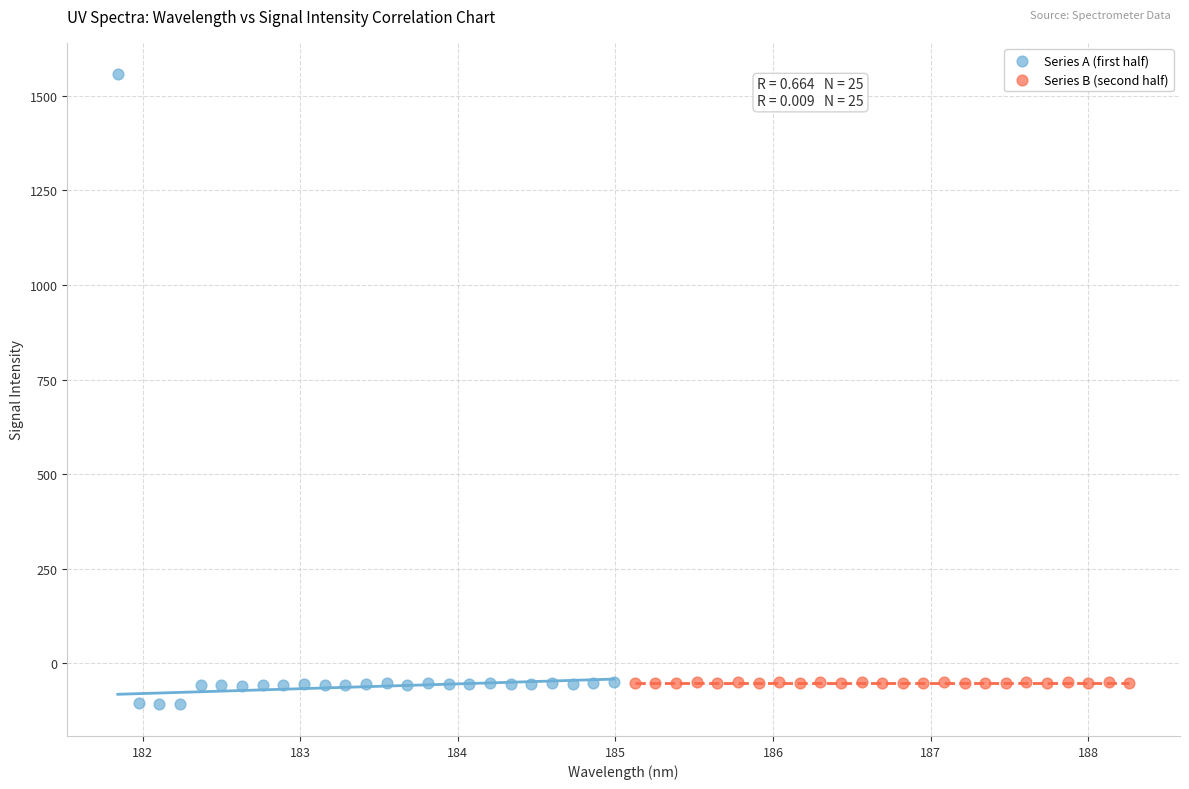

Which series contains the lowest Y value?

Series A (first half)